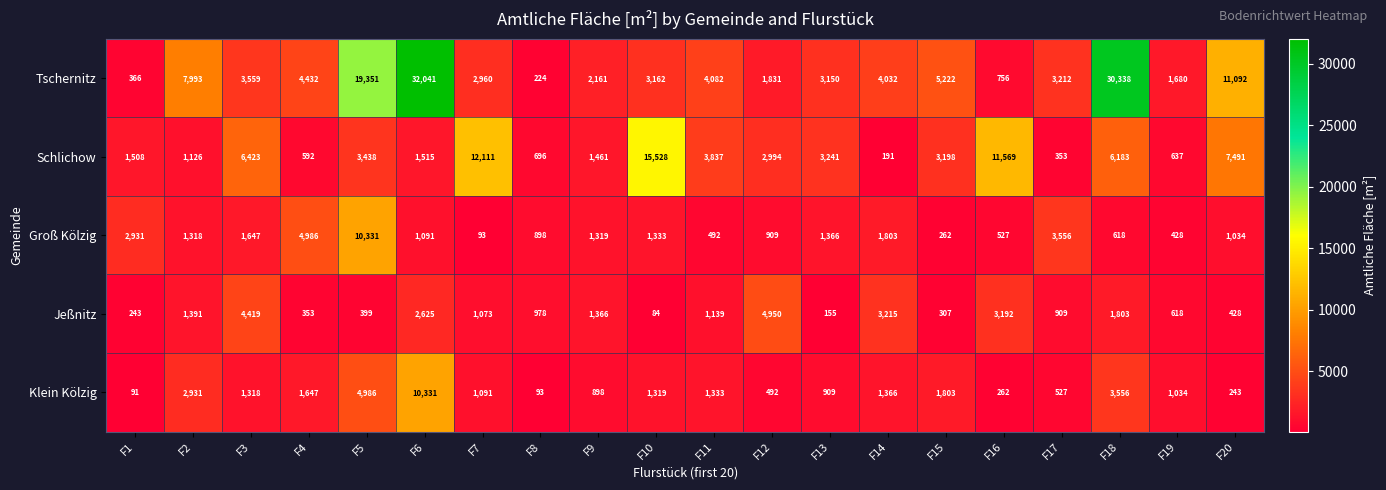

Which series has the widest spread of values?

Tschernitz